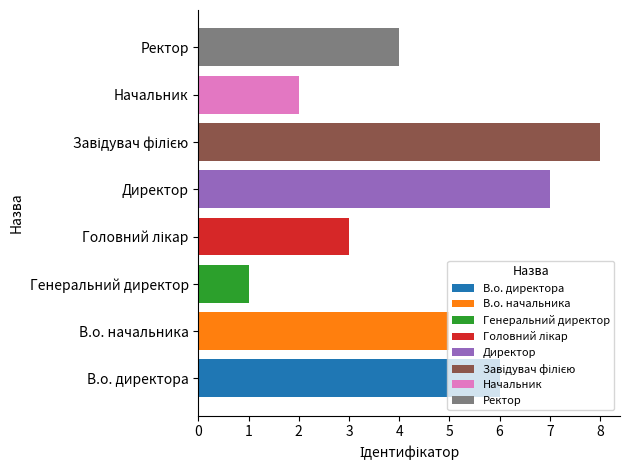

What is the change in value from Директор to Начальник?

-5